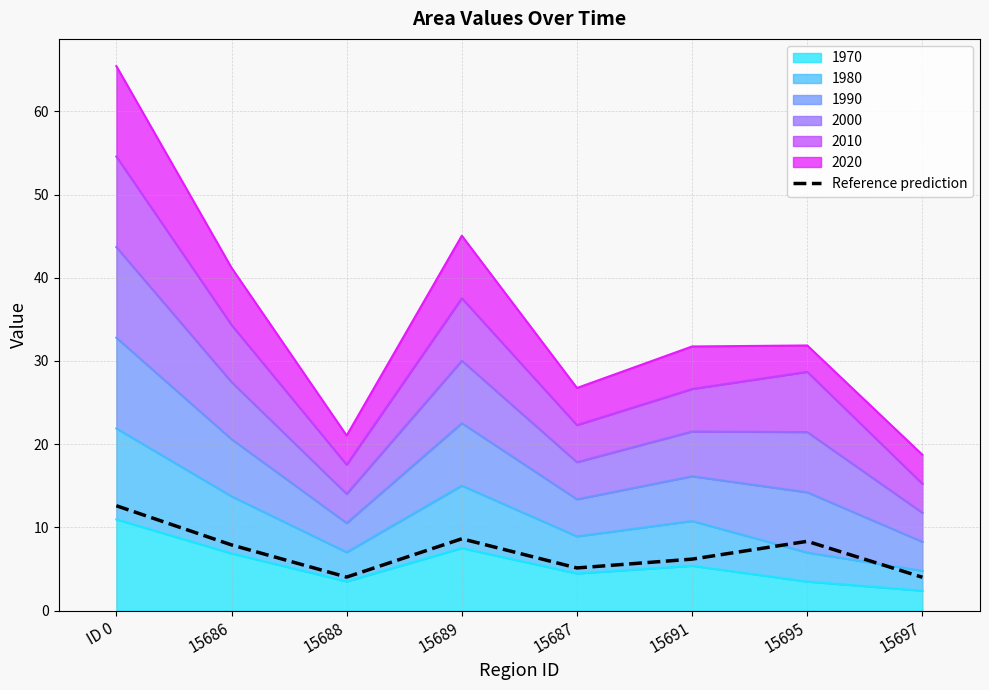

True or false: the data shows 2.7 at 15688.

False